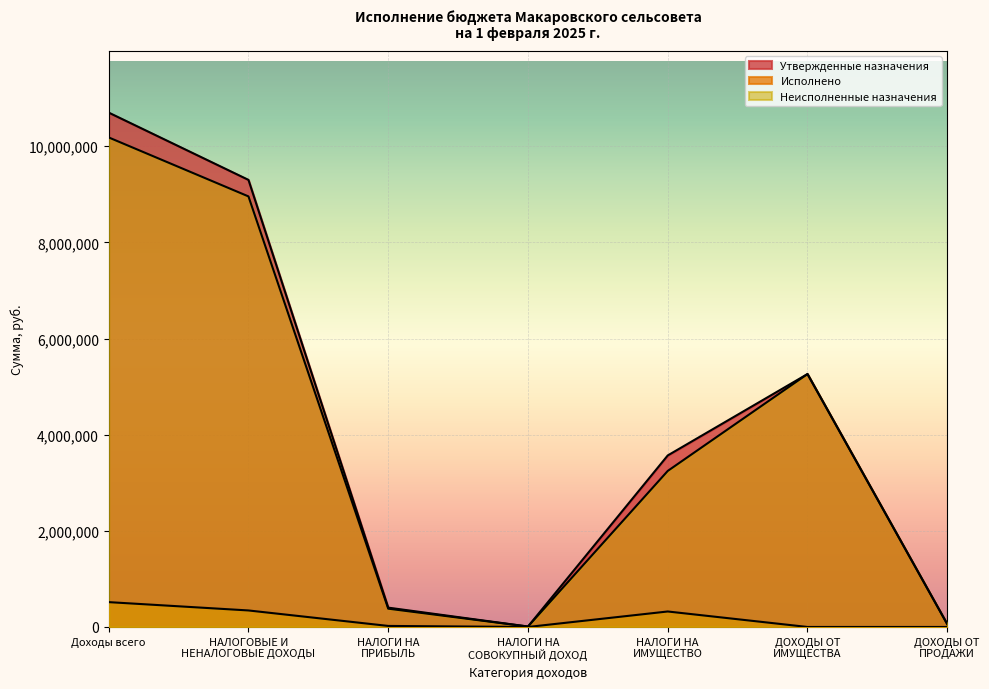

What is the difference between the highest and lowest values at ДОХОДЫ ОТ
ИМУЩЕСТВА?

5261859.0